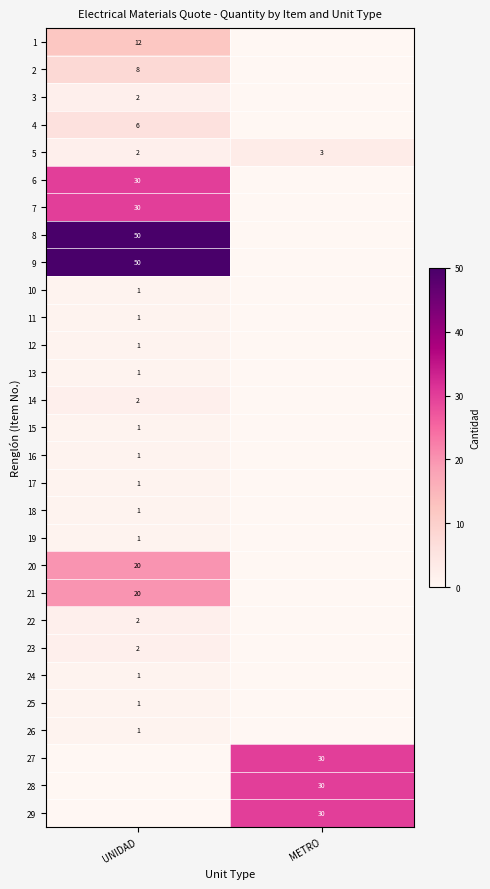

True or false: 10 has a value of 0 at UNIDAD.

False